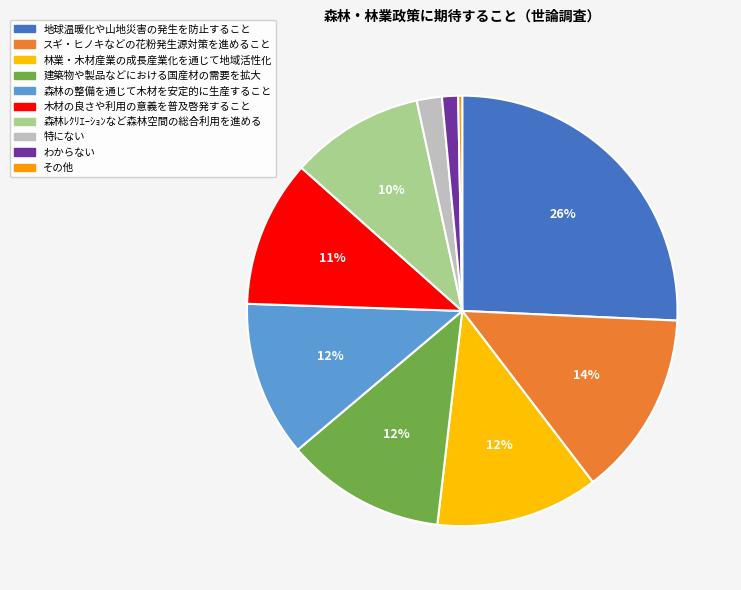

Which has a higher value, わからない or 特にない?

特にない